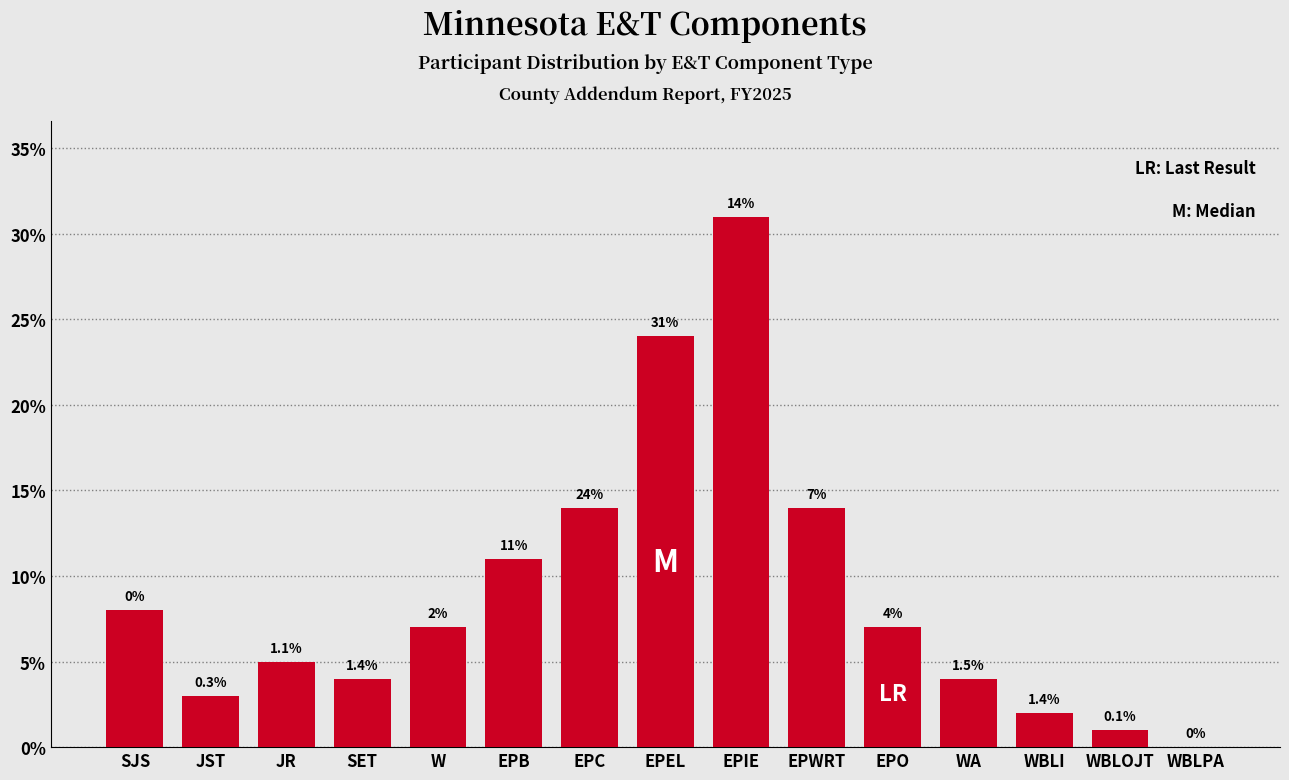

Reading right to left, what are all the values shown in this chart?

WBLPA=0	WBLOJT=1	WBLI=2	WA=4	EPO=7	EPWRT=14	EPIE=31	EPEL=24	EPC=14	EPB=11	W=7	SET=4	JR=5	JST=3	SJS=8